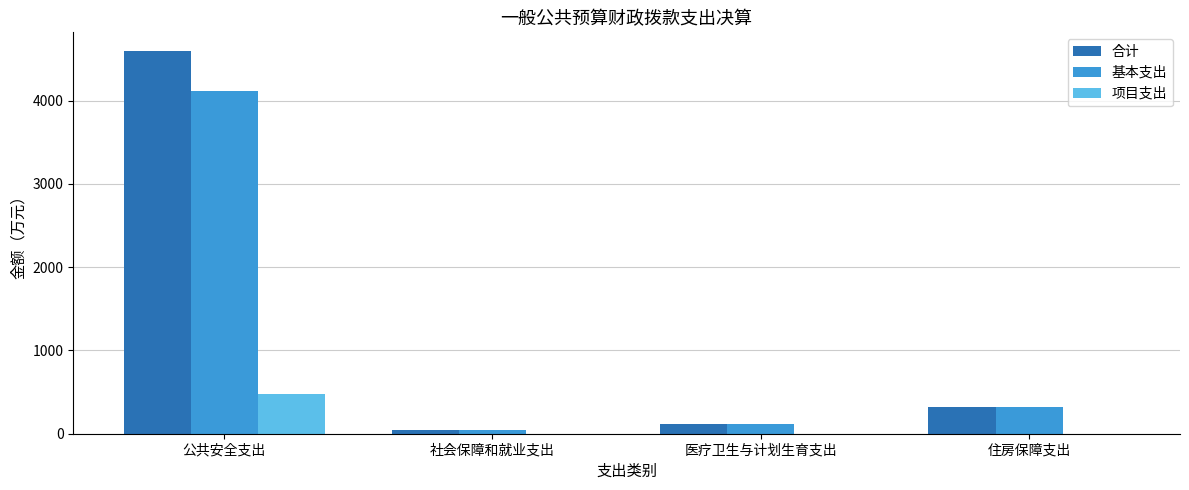

What is the sum of all 项目支出 values?

479.5